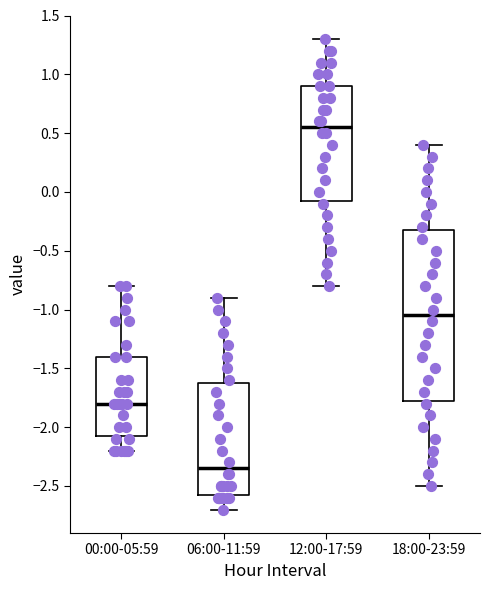

Which box's median line is the highest?

12:00-17:59